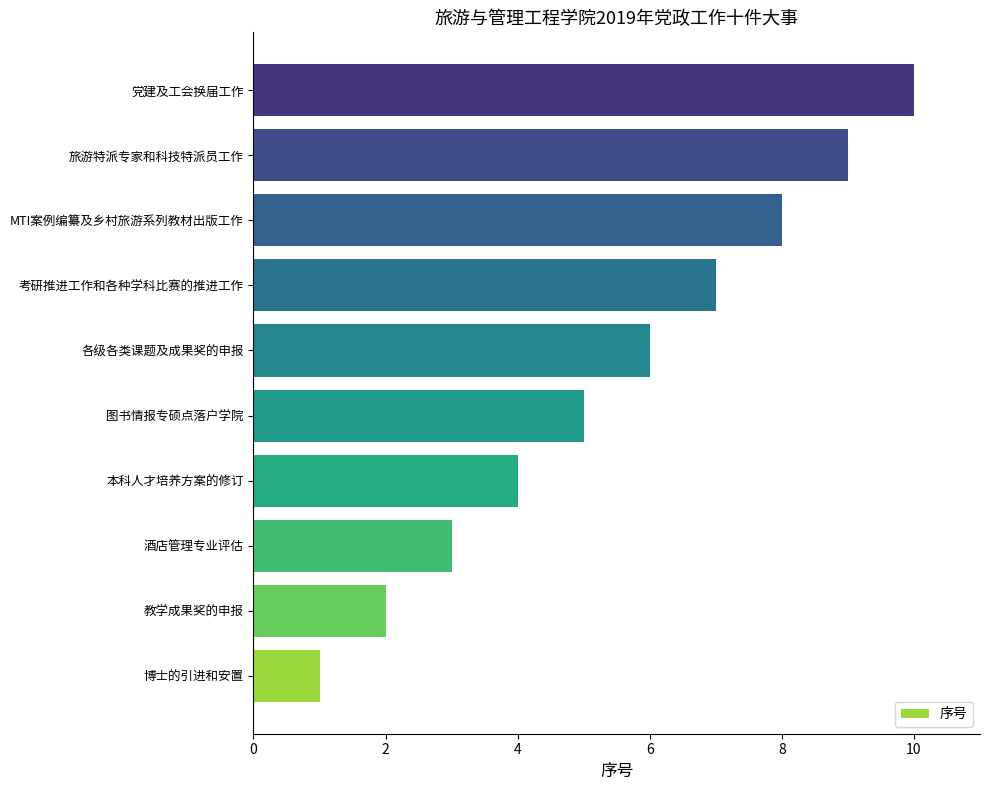

Approximately how many times larger is the value at 党建及工会换届工作 compared to 旅游特派专家和科技特派员工作?

1.1